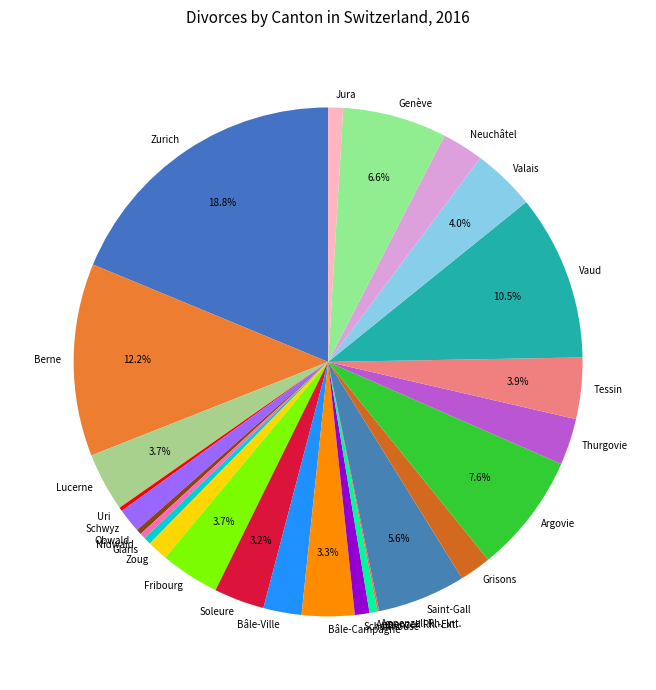

The Schaffhouse slice represents 6% of the pie. True or false?

False